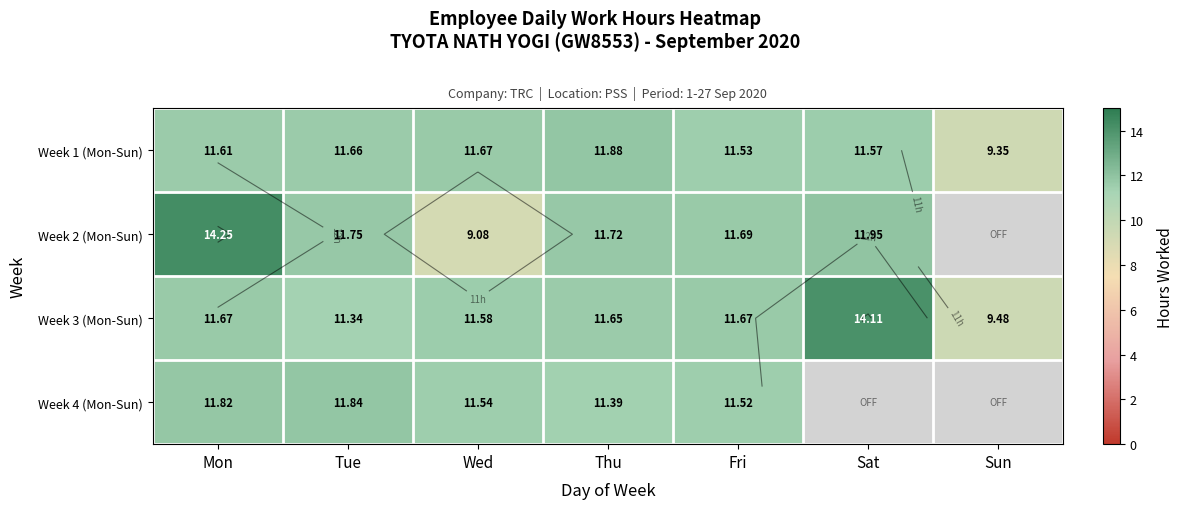

At which category is the sum across all series the highest?

Mon